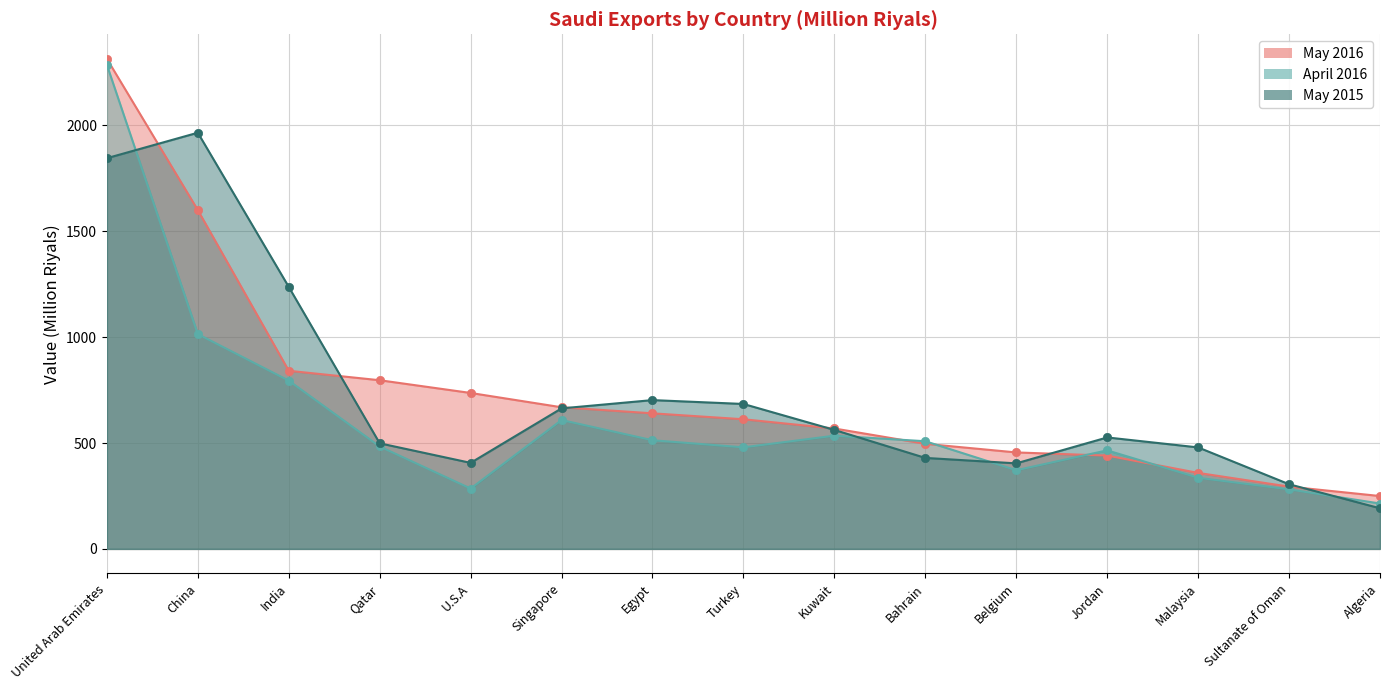

What is the sum of the May 2015 values at Qatar and China?

2464.3